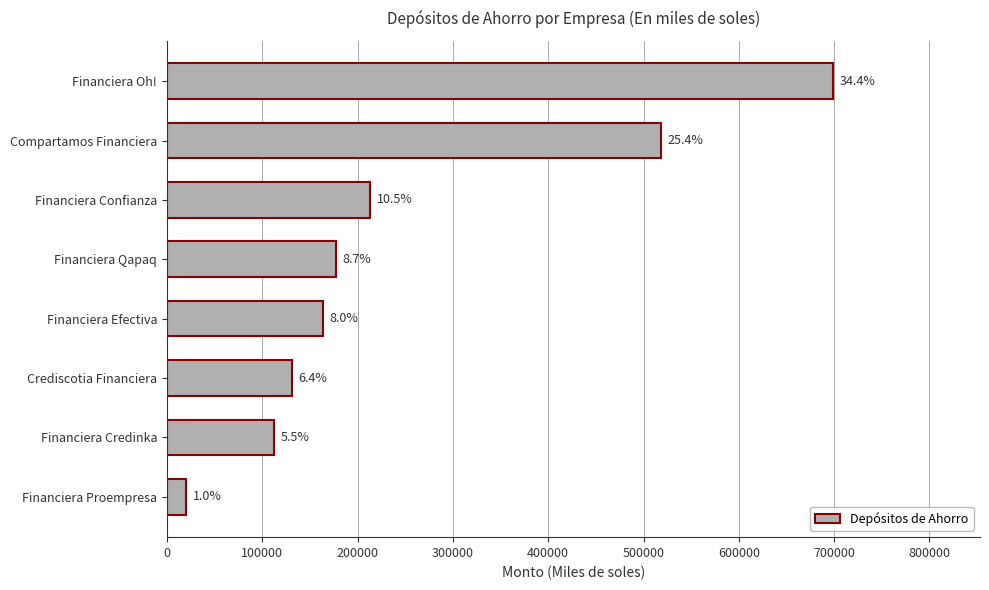

Does the chart contain any negative values?

No